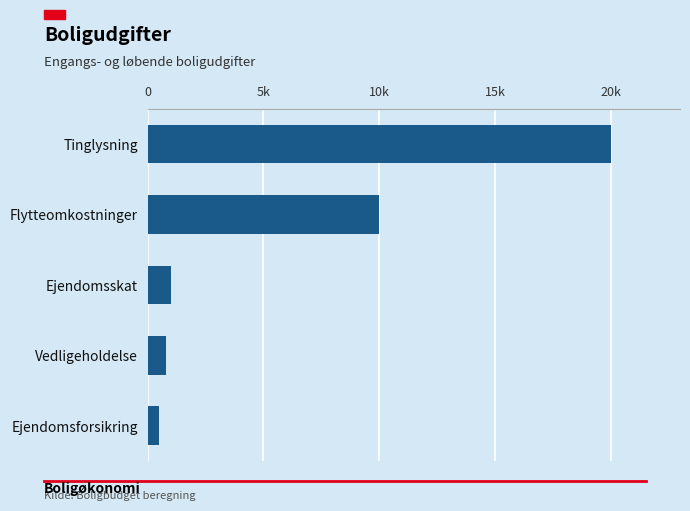

Rank the categories by value from lowest to highest.

Ejendomsforsikring, Vedligeholdelse, Ejendomsskat, Flytteomkostninger, Tinglysning